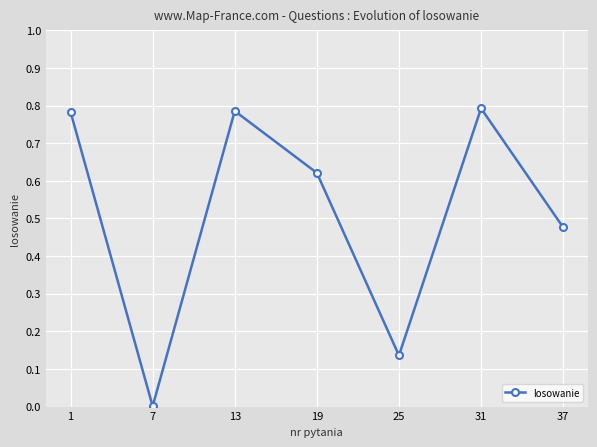

How many series are shown in this chart?

1